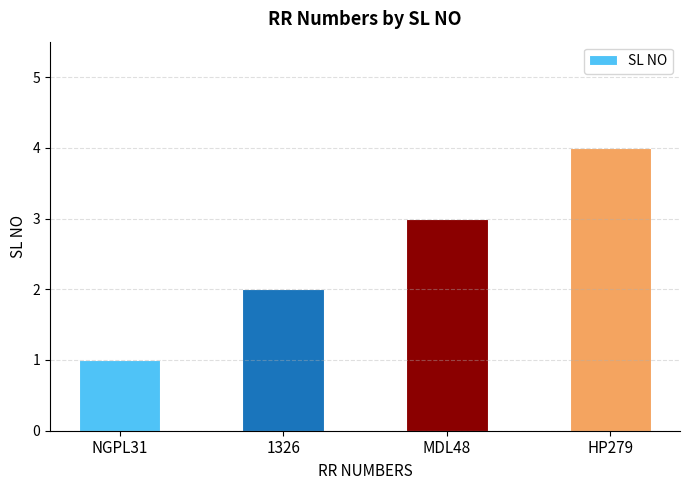

Reading left to right, extract all data points from this chart.

1	2	3	4